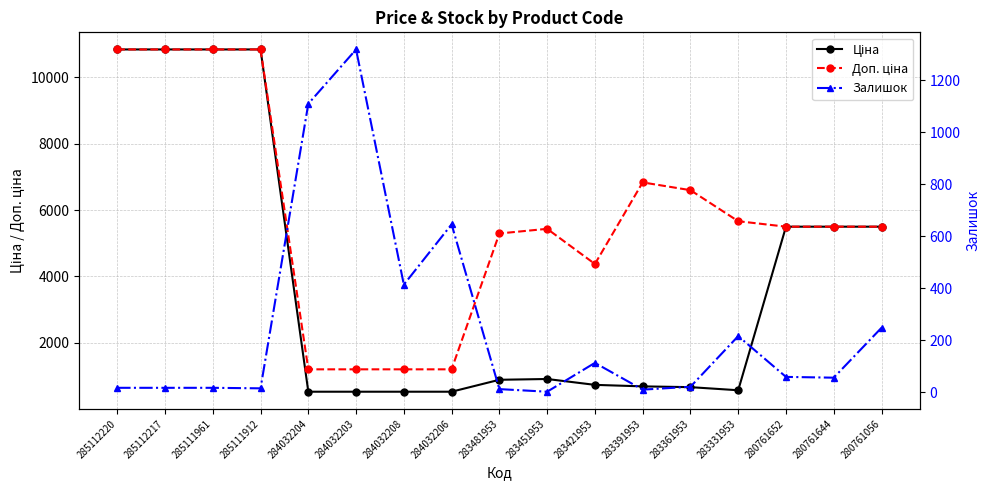

The Залишок series shows 17.0 at 285112220. True or false?

True